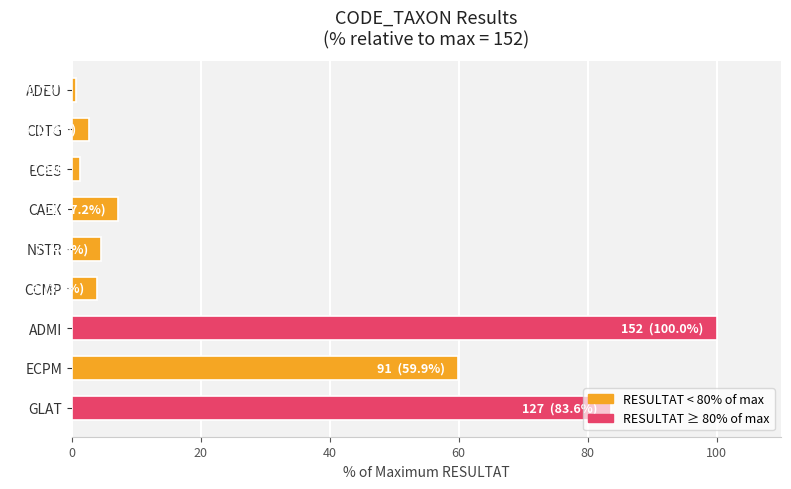

What is the average value?

29.3